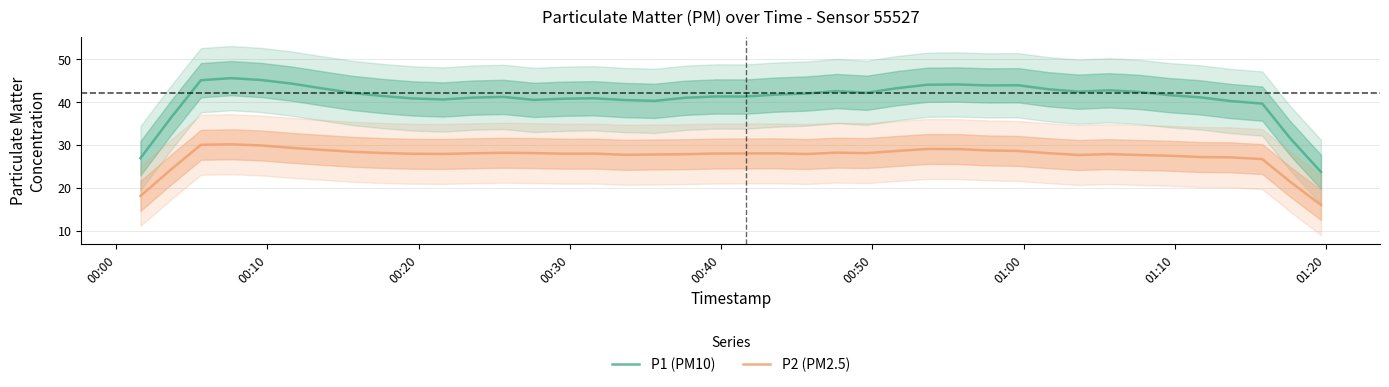

True or false: P1 (PM10) and P2 (PM2.5) cross at least once.

False